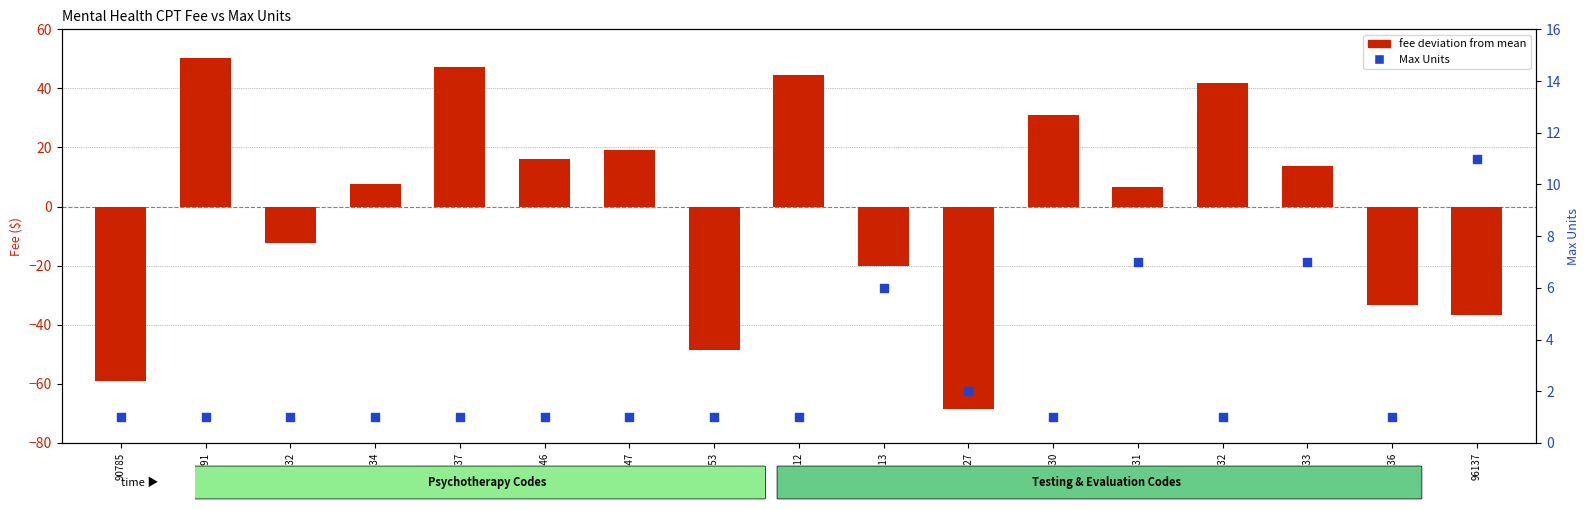

Which series has the widest spread of Y values?

fee deviation from mean